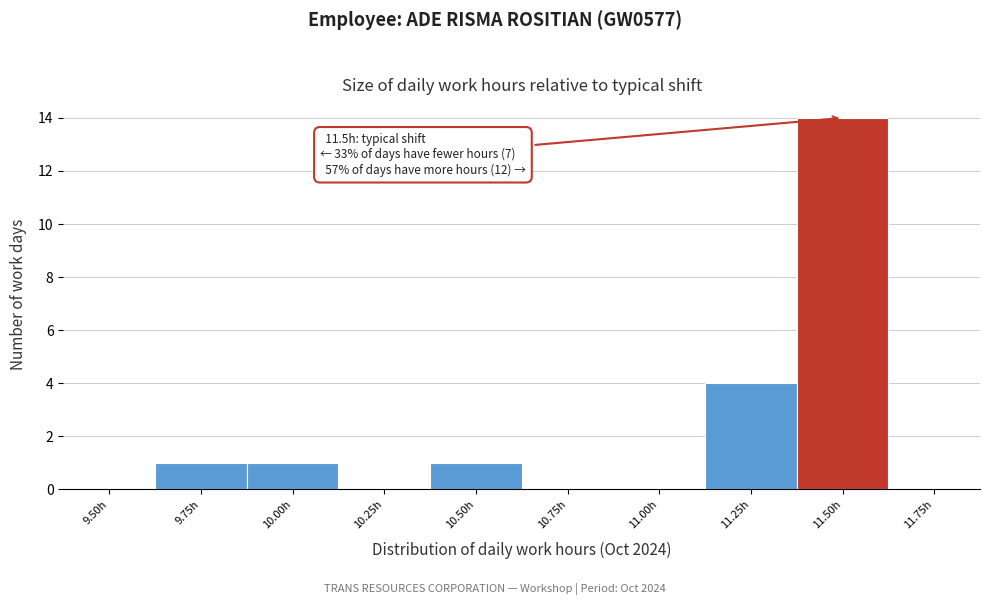

Reading left to right, what are all the values shown in this chart?

9.50h=0	9.75h=1	10.00h=1	10.25h=0	10.50h=1	10.75h=0	11.00h=0	11.25h=4	11.50h=14	11.75h=0